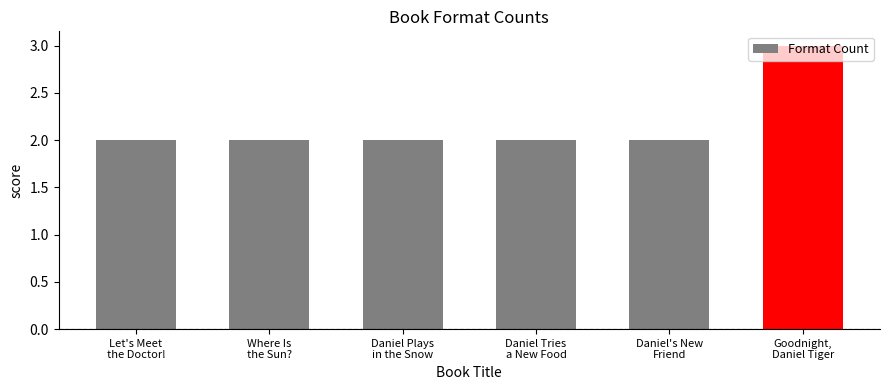

What is the sum of all values?

13